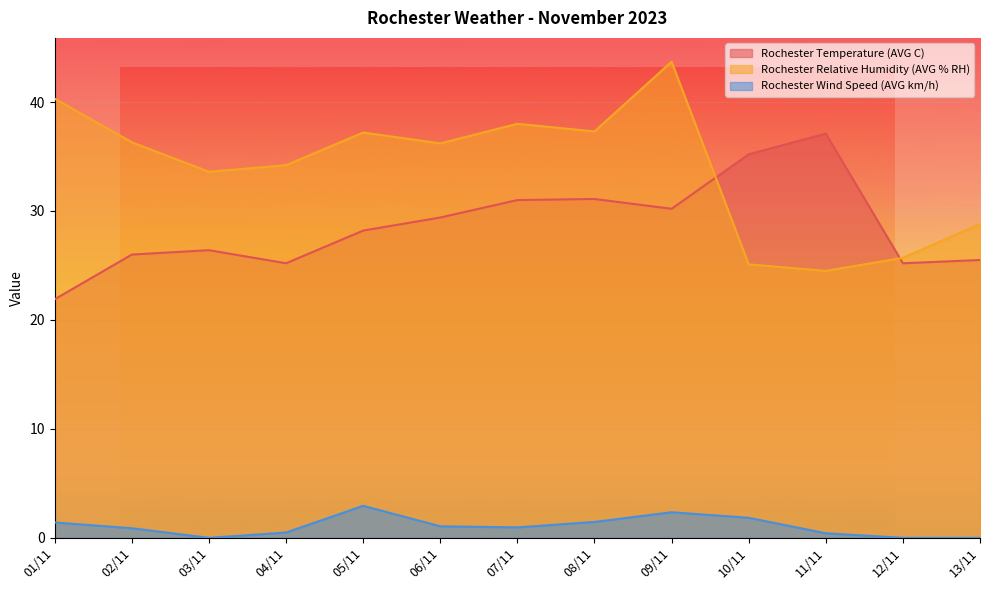

Count the number of data series in this chart.

3